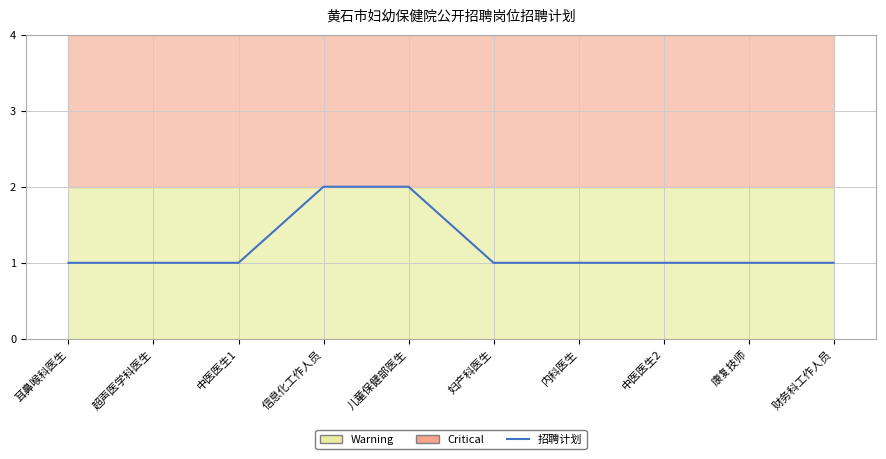

What is the label of the 8th point from the right?

中医医生1